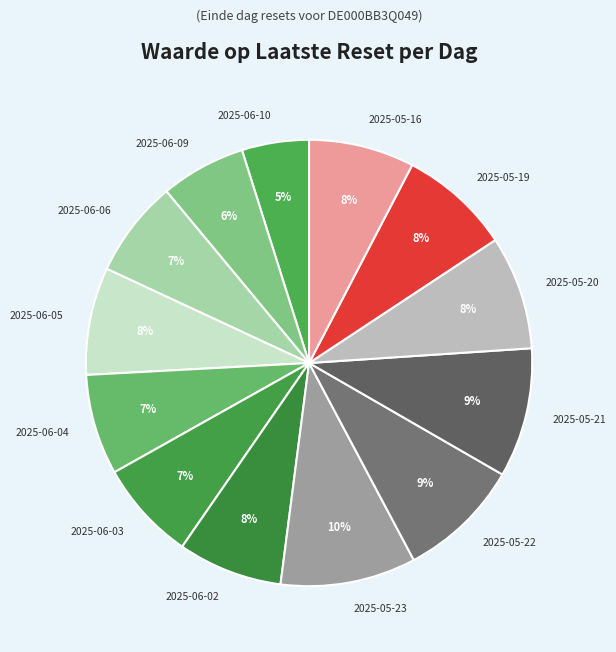

How many slices are in this pie chart?

13